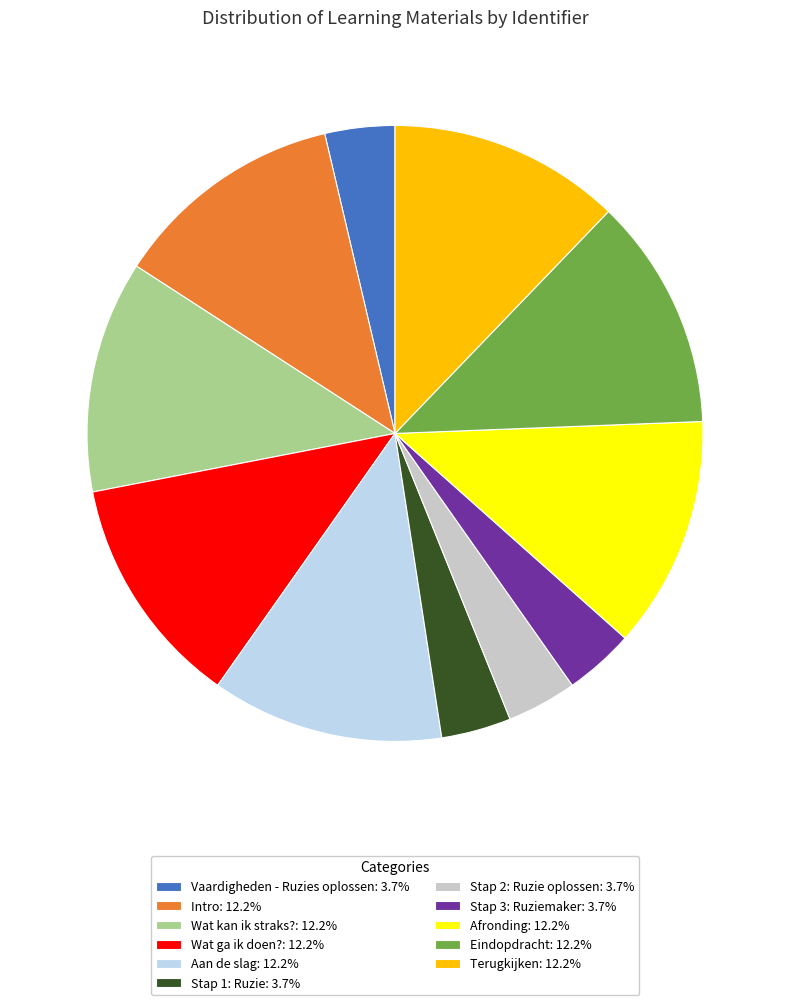

Does Terugkijken: 12.2% account for over 50% of the chart?

No